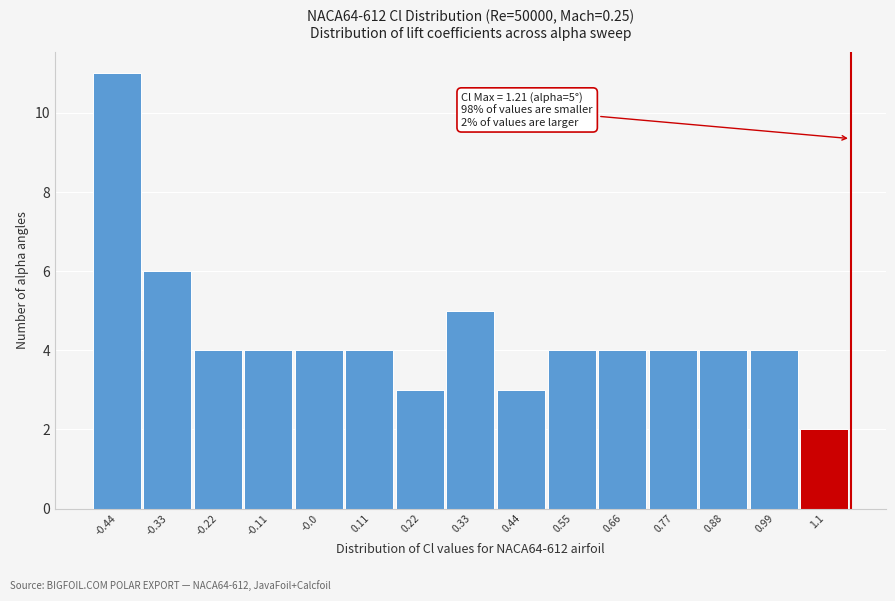

Reading right to left, transcribe all the data shown in this chart.

1.1=2	0.99=4	0.88=4	0.77=4	0.66=4	0.55=4	0.44=3	0.33=5	0.22=3	0.11=4	-0.0=4	-0.11=4	-0.22=4	-0.33=6	-0.44=11